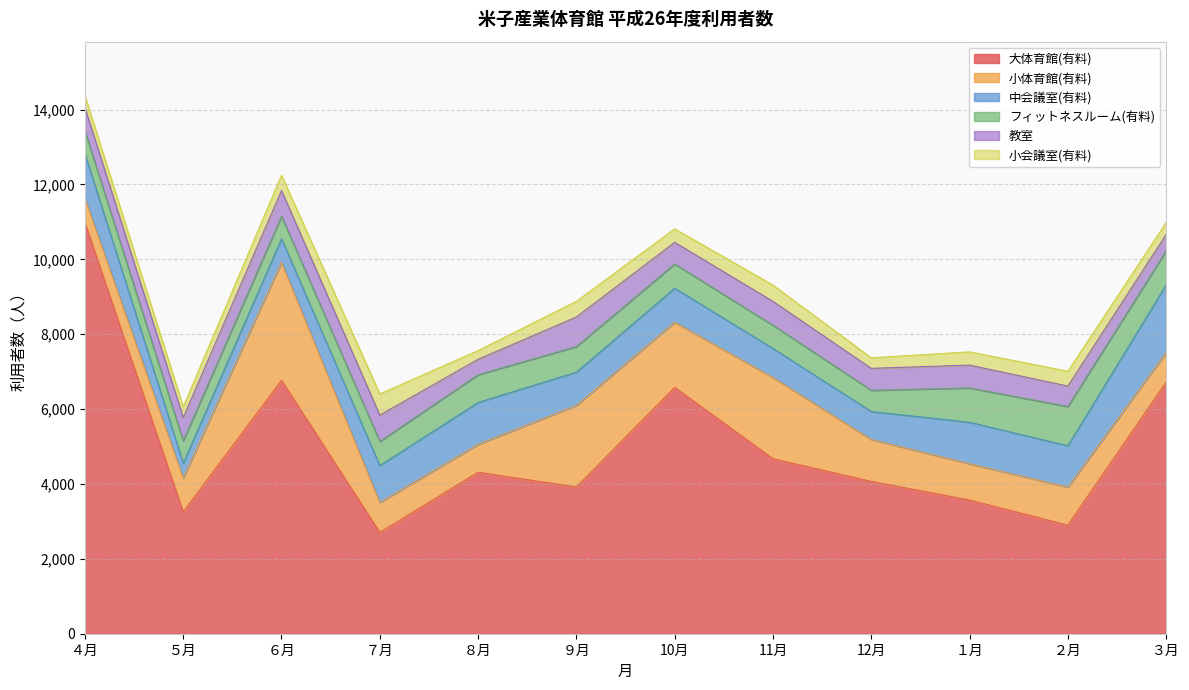

Between ５月 and １月, which series saw the biggest shift?

中会議室(有料)